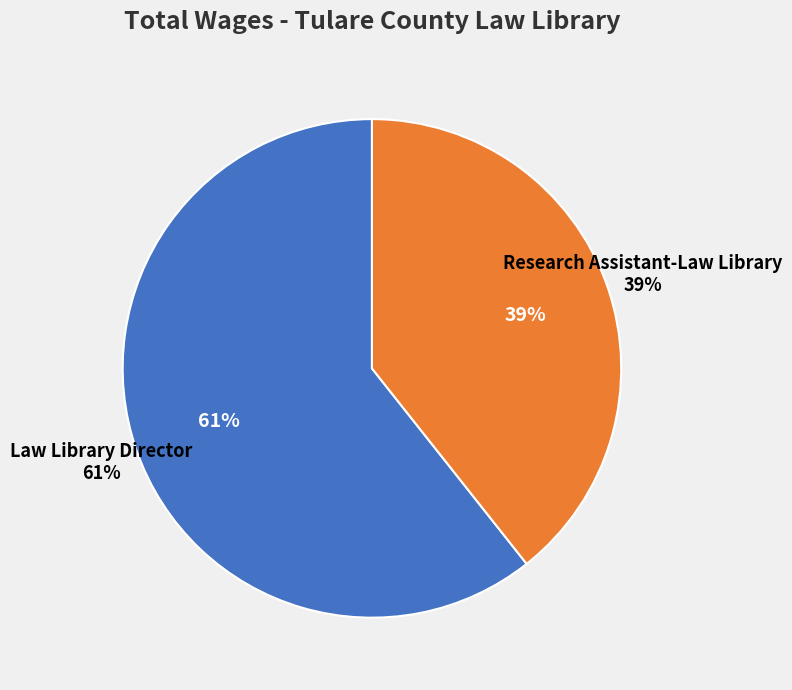

Is there any slice that represents more than half of the pie?

Yes